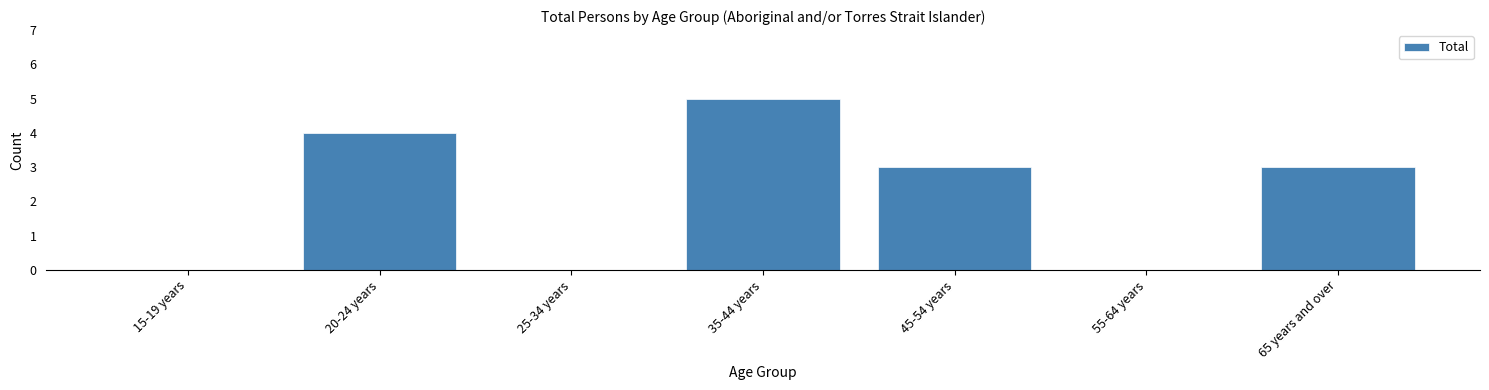

Reading right to left, transcribe all the data shown in this chart.

65 years and over=3	55-64 years=0	45-54 years=3	35-44 years=5	25-34 years=0	20-24 years=4	15-19 years=0